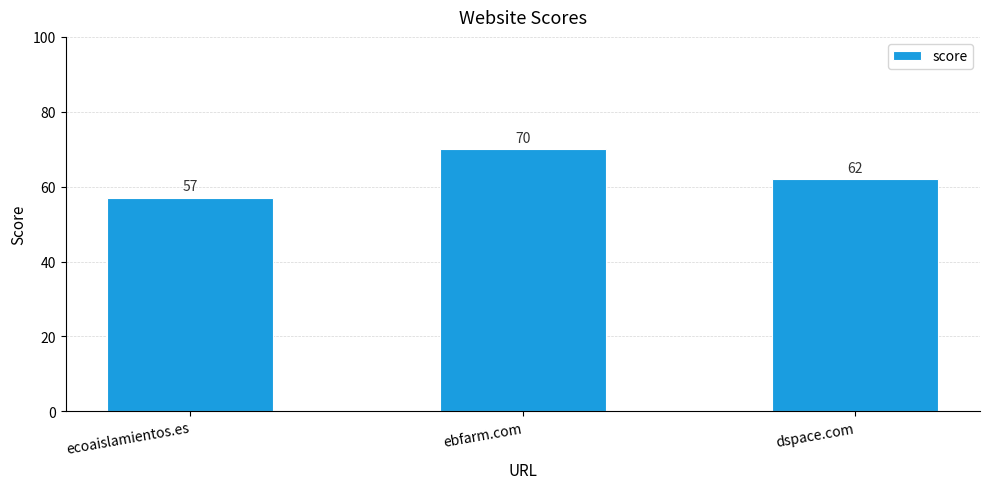

True or false: the data shows 87 at dspace.com.

False